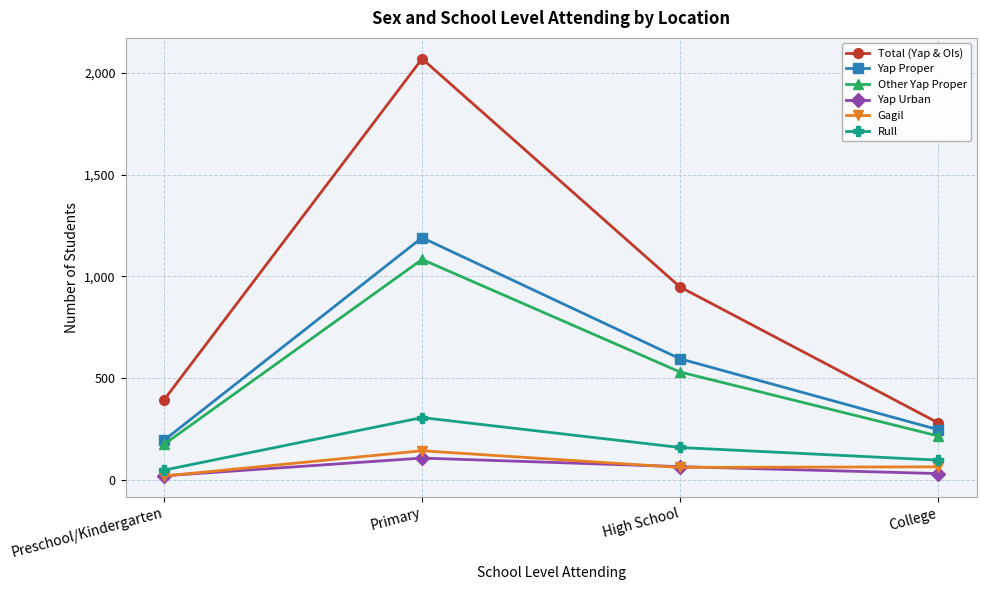

True or false: Gagil and Total (Yap & OIs) intersect in this chart.

False